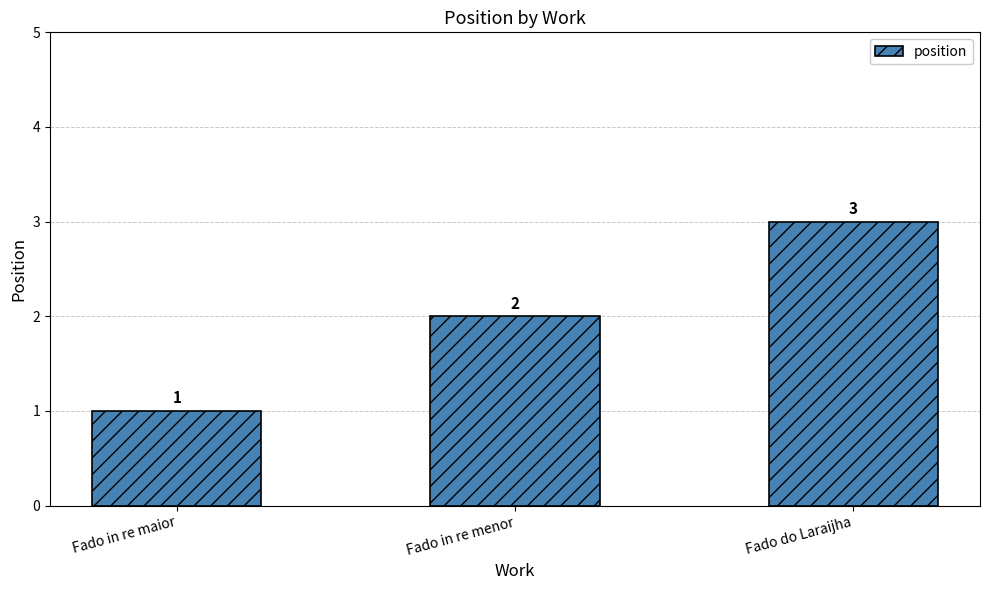

The chart shows a value of 0 at Fado in re maior. True or false?

False